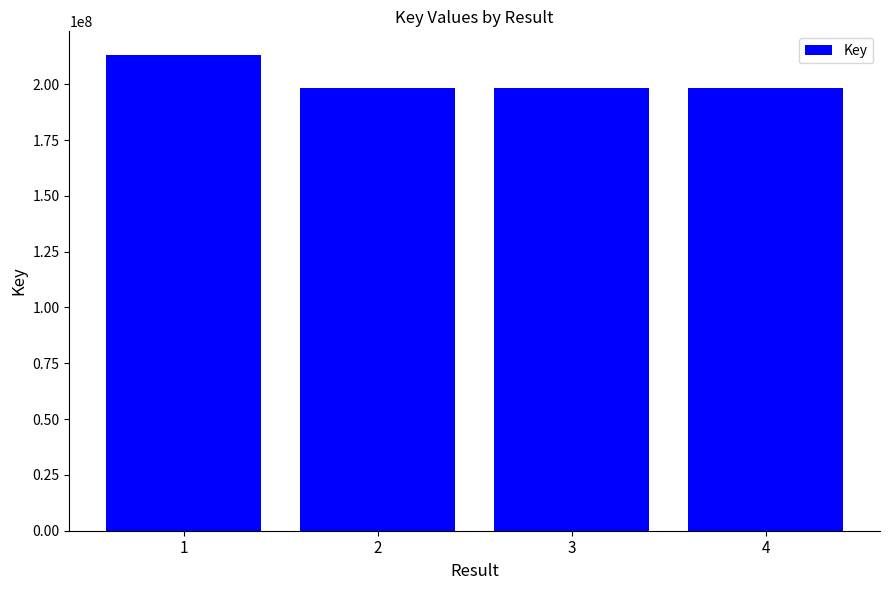

What is the value of the 2nd bar from the left?

198089556